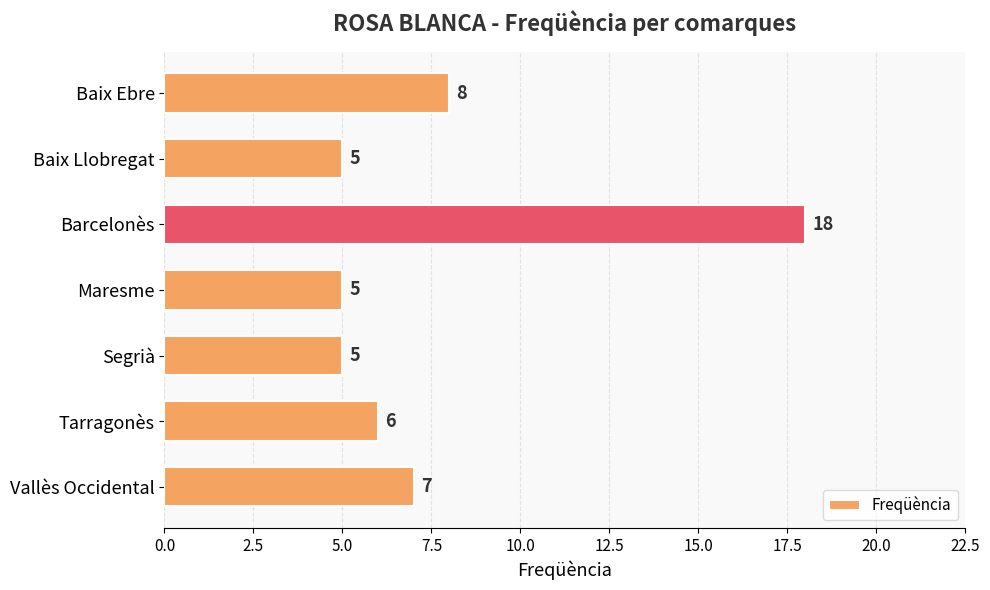

True or false: the data shows 6 at Tarragonès.

True